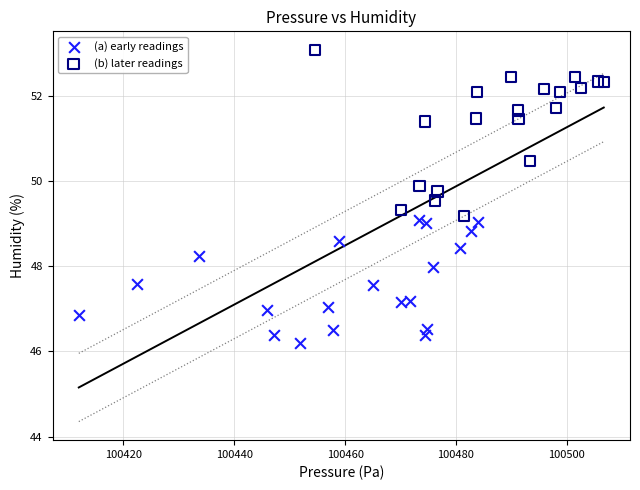

Which series reaches the maximum Y coordinate?

(b) later readings